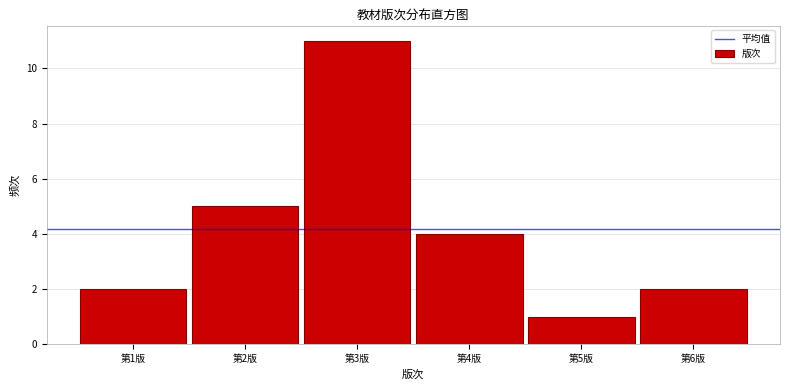

Reading left to right, list all the values displayed in this chart.

第1版=2	第2版=5	第3版=11	第4版=4	第5版=1	第6版=2